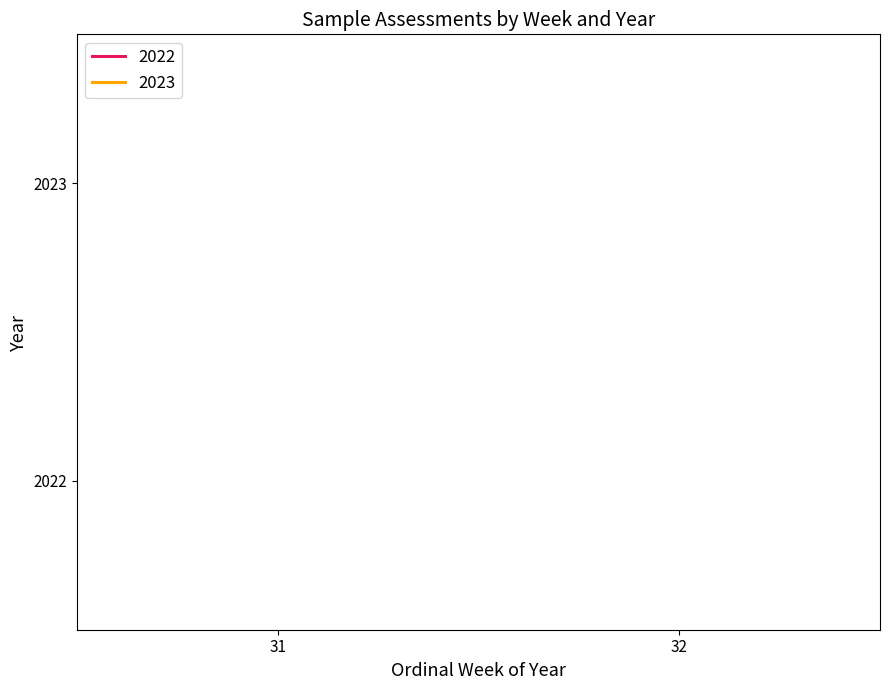

How many series are shown in this chart?

2